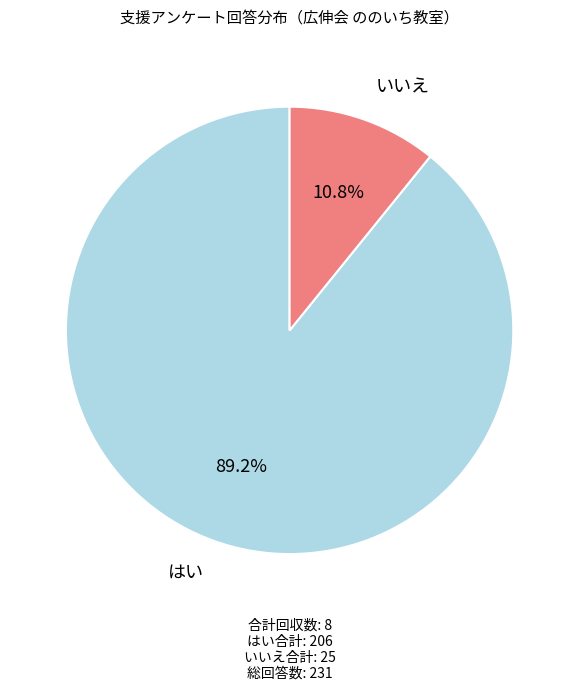

Is はい the majority of the pie?

Yes